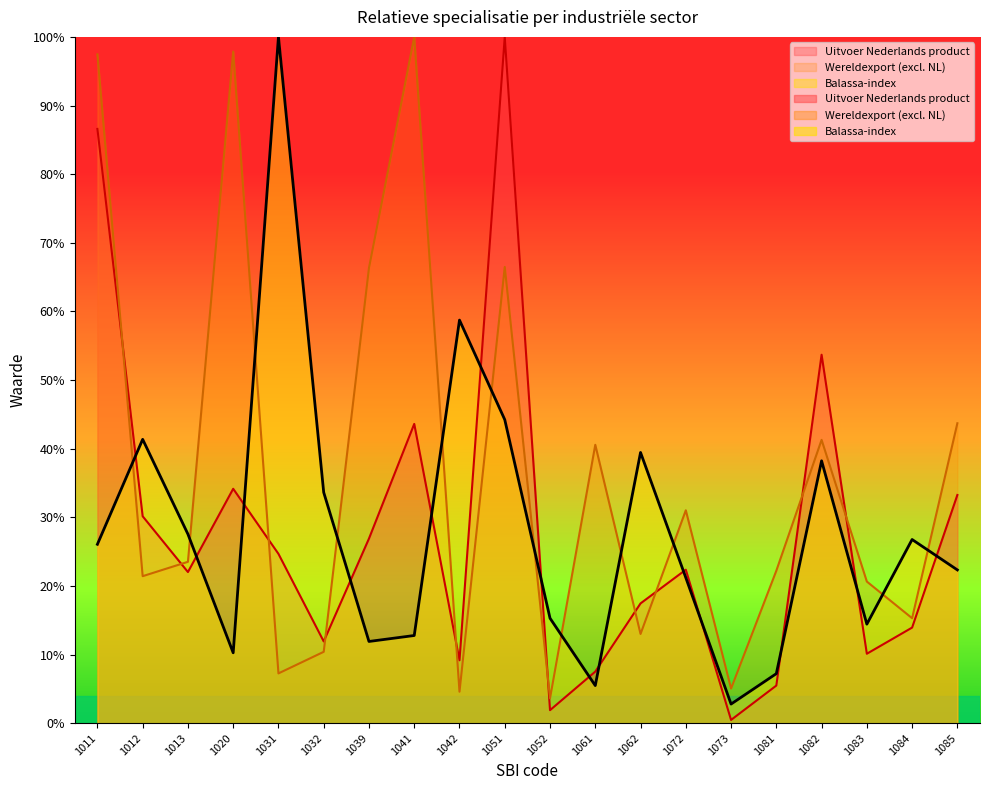

Where is Balassa-index nearest to the value 0?

1073